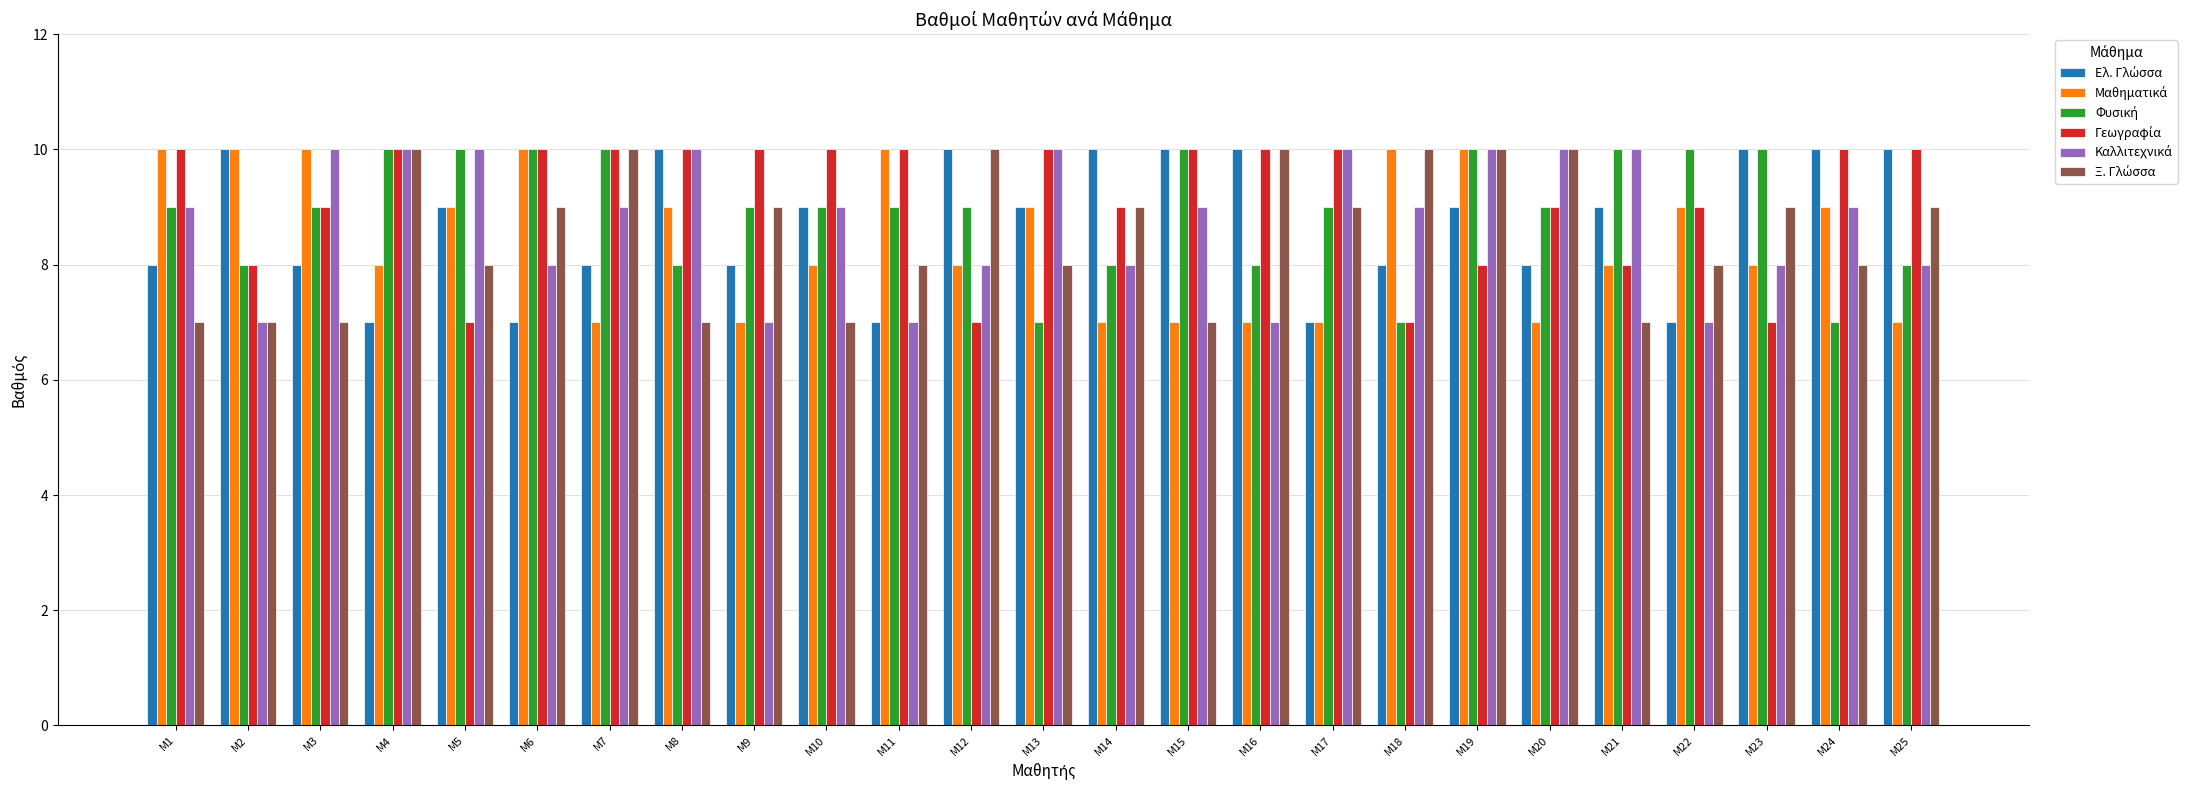

What is the total value across all series at Μ23?

52